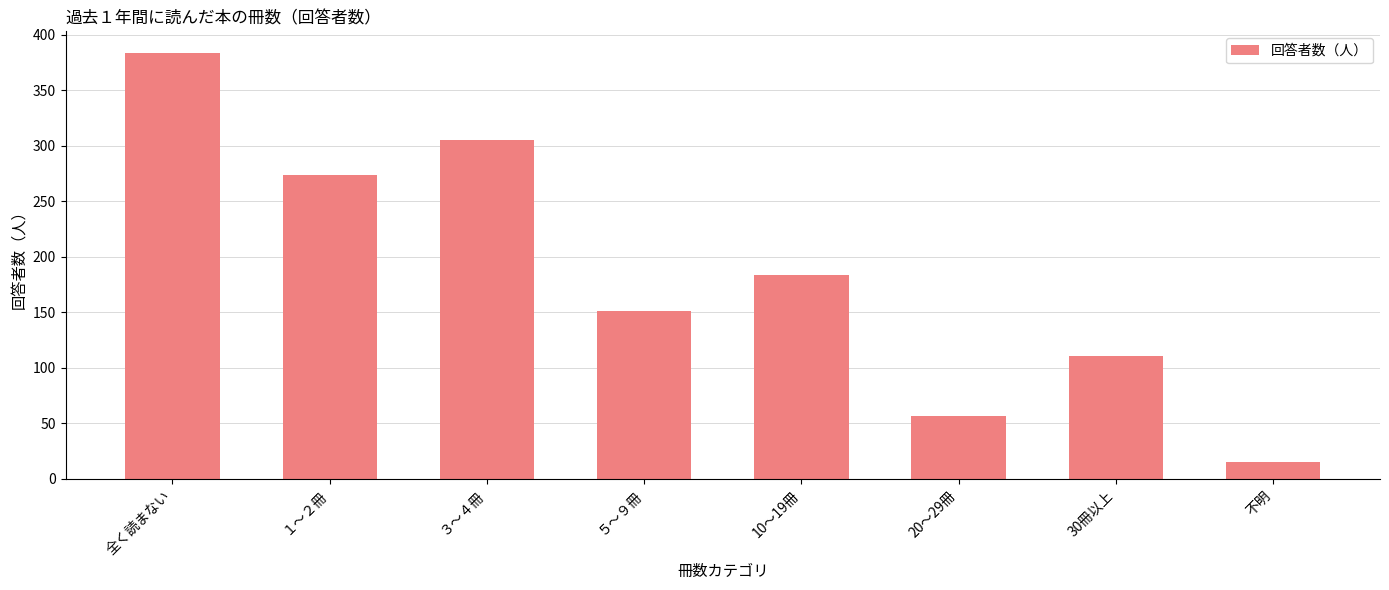

What is the greatest value displayed?

384